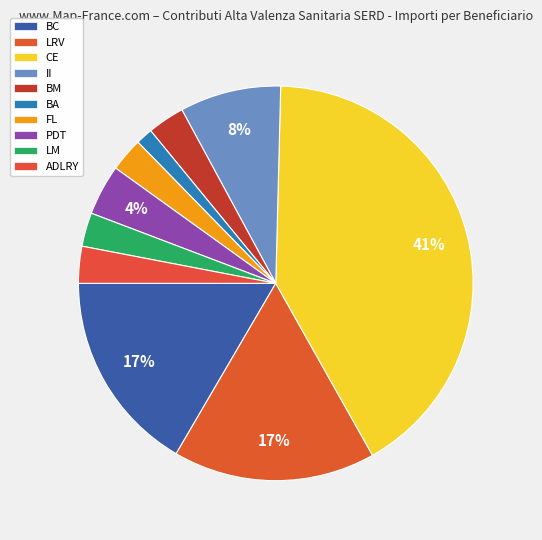

Rank the categories by value from lowest to highest.

BA, FL, LM, ADLRY, BM, PDT, II, BC, LRV, CE